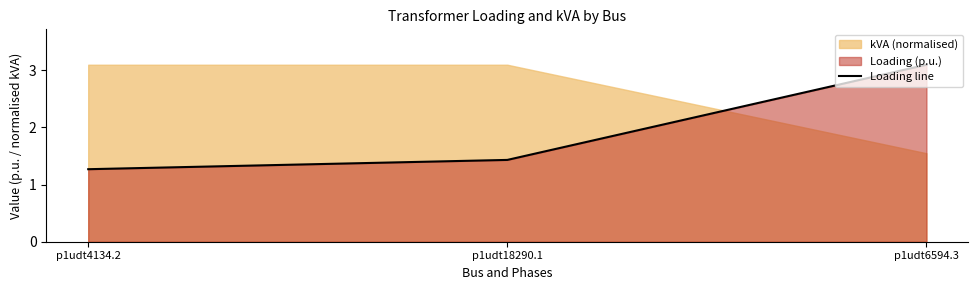

At which category does the chart reach its minimum across all series?

p1udt4134.2